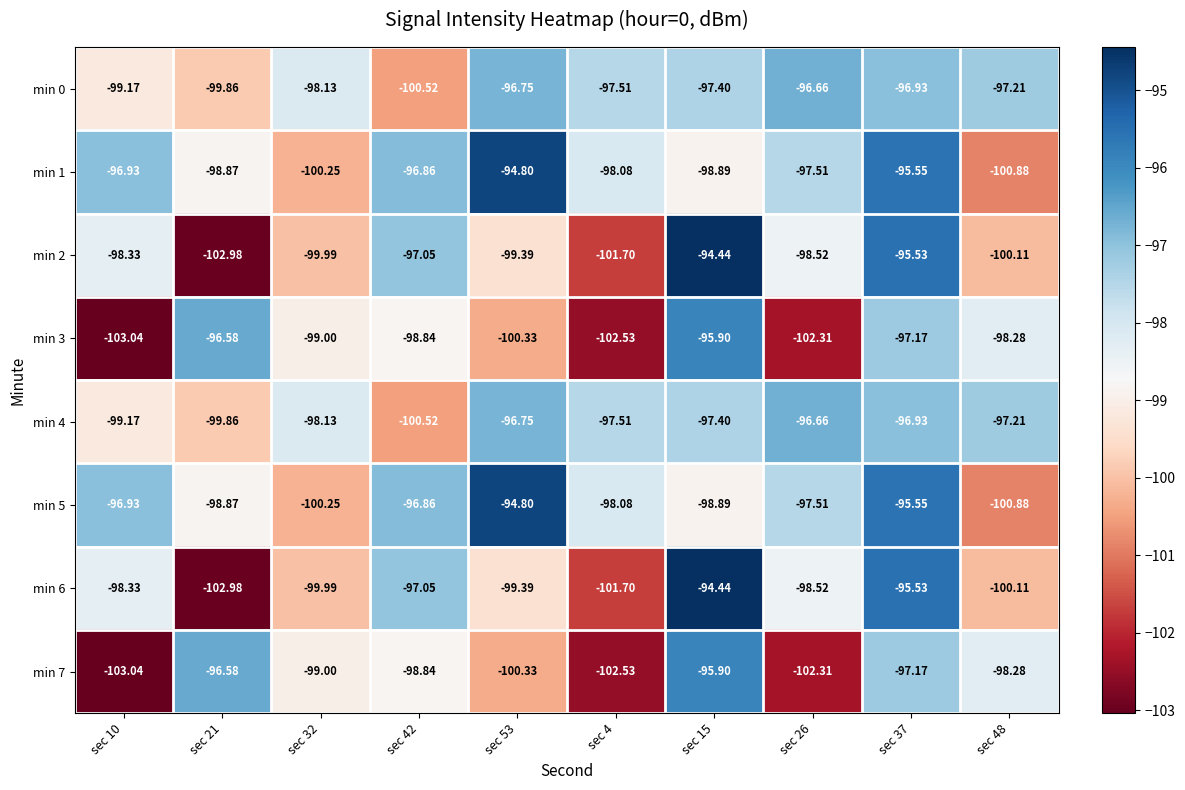

How many values in the min 6 series are below -98?

7